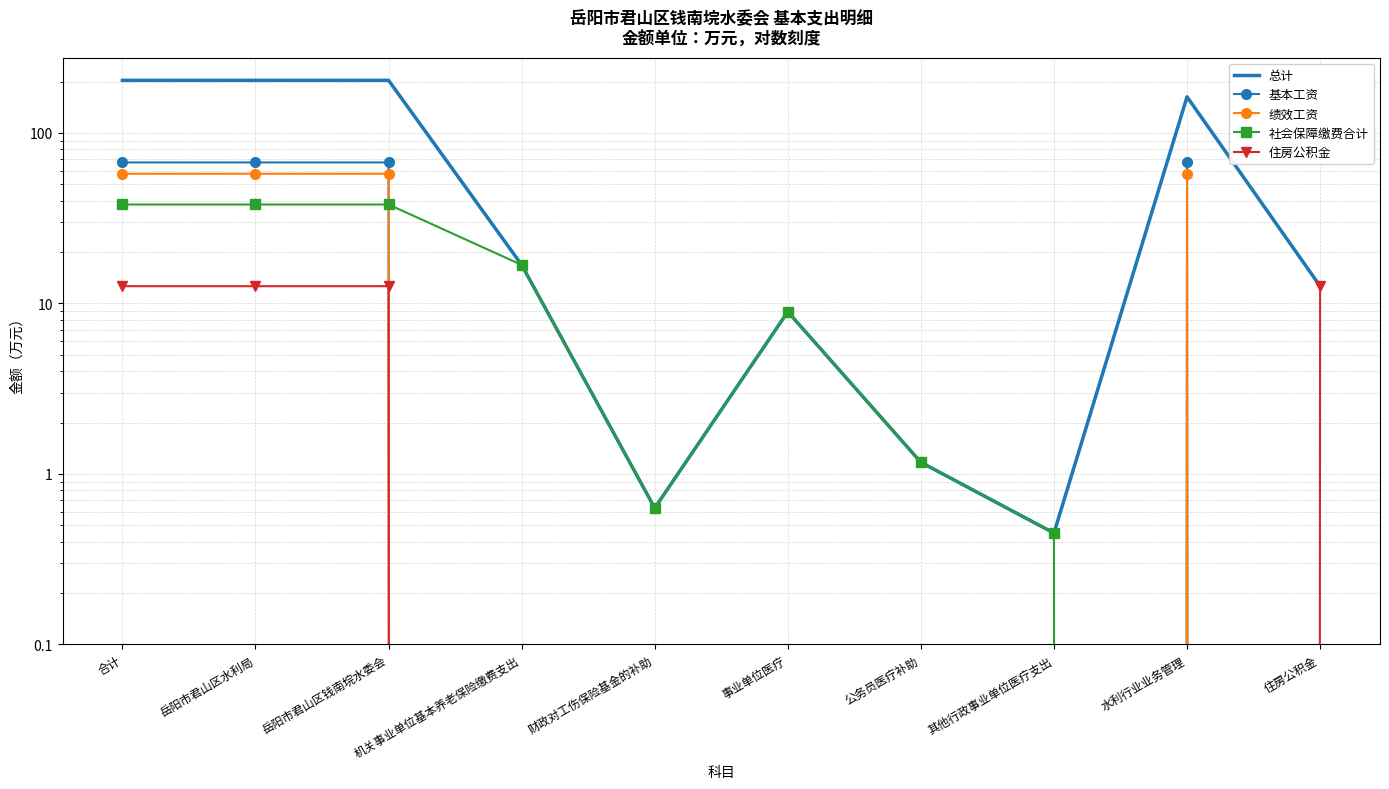

Reading left to right, list all the values displayed in this chart.

总计: 合计=203.4	岳阳市君山区水利局=203.4	岳阳市君山区钱南垸水委会=203.4	机关事业单位基本养老保险缴费支出=16.8	财政对工伤保险基金的补助=0.6	事业单位医疗=8.9	公务员医疗补助=1.2	其他行政事业单位医疗支出=0.5	水利行业业务管理=162.8	住房公积金=12.6
基本工资: 合计=67.1	岳阳市君山区水利局=67.1	岳阳市君山区钱南垸水委会=67.1	机关事业单位基本养老保险缴费支出=0.0	财政对工伤保险基金的补助=0.0	事业单位医疗=0.0	公务员医疗补助=0.0	其他行政事业单位医疗支出=0.0	水利行业业务管理=67.1	住房公积金=0.0
绩效工资: 合计=57.6	岳阳市君山区水利局=57.6	岳阳市君山区钱南垸水委会=57.6	机关事业单位基本养老保险缴费支出=0.0	财政对工伤保险基金的补助=0.0	事业单位医疗=0.0	公务员医疗补助=0.0	其他行政事业单位医疗支出=0.0	水利行业业务管理=57.6	住房公积金=0.0
社会保障缴费合计: 合计=38.0	岳阳市君山区水利局=38.0	岳阳市君山区钱南垸水委会=38.0	机关事业单位基本养老保险缴费支出=16.8	财政对工伤保险基金的补助=0.6	事业单位医疗=8.9	公务员医疗补助=1.2	其他行政事业单位医疗支出=0.5	水利行业业务管理=0.0	住房公积金=0.0
住房公积金: 合计=12.6	岳阳市君山区水利局=12.6	岳阳市君山区钱南垸水委会=12.6	机关事业单位基本养老保险缴费支出=0.0	财政对工伤保险基金的补助=0.0	事业单位医疗=0.0	公务员医疗补助=0.0	其他行政事业单位医疗支出=0.0	水利行业业务管理=0.0	住房公积金=12.6